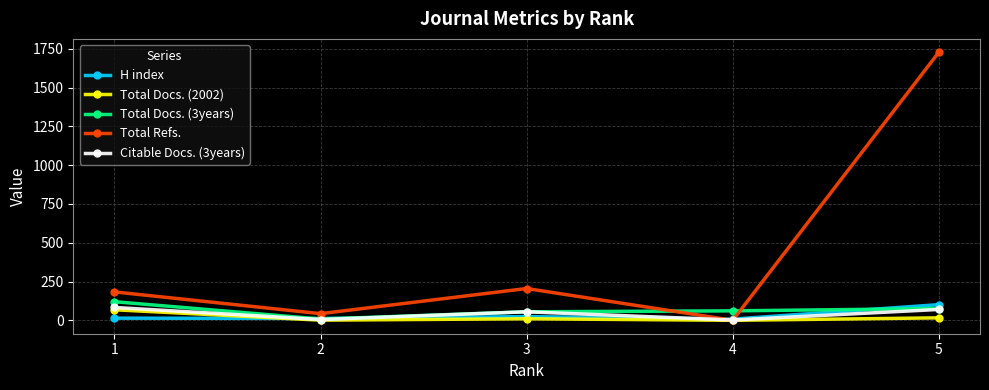

How many values in the H index series are below 14?

2